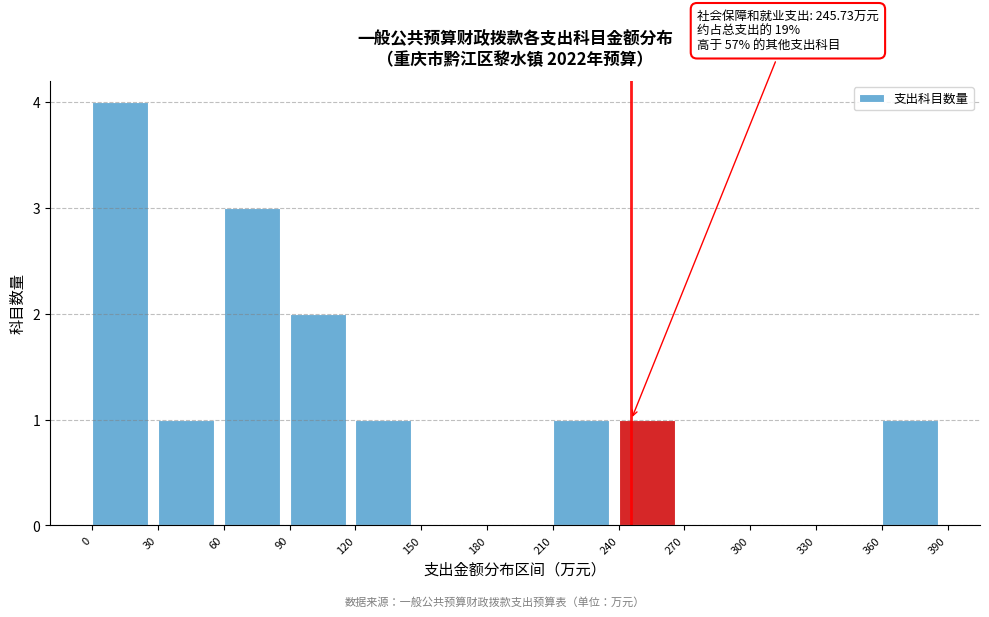

Over which range of the x-axis is the bar tallest?

0 to 30